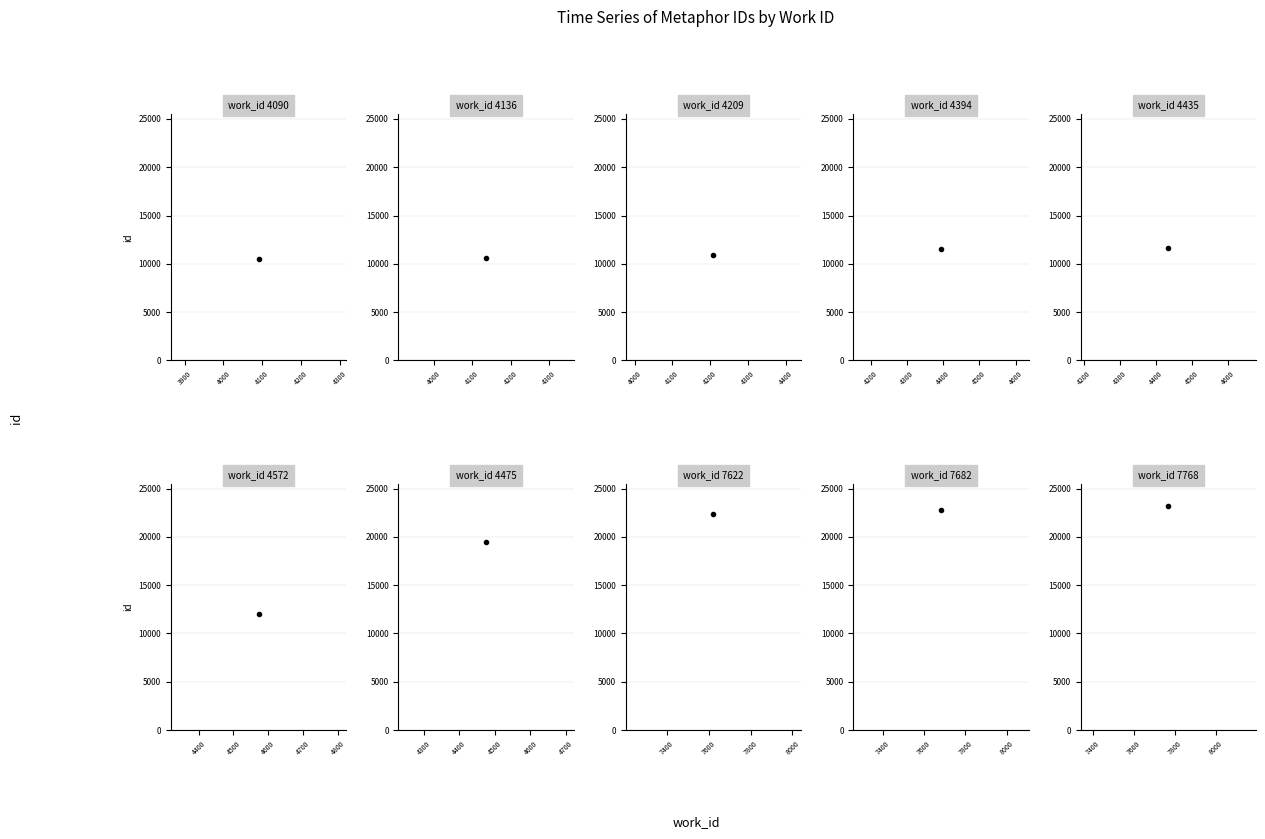

Rank the categories by value from highest to lowest.

7768, 7682, 7622, 4475, 4572, 4435, 4394, 4209, 4136, 4090